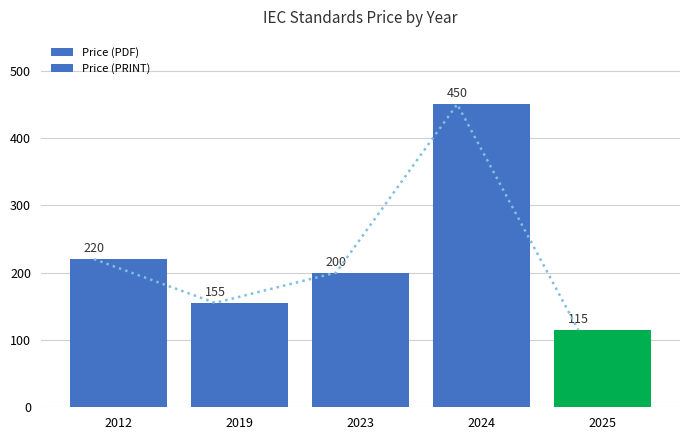

The value of Price (PDF) at 2025 is 65. True or false?

False